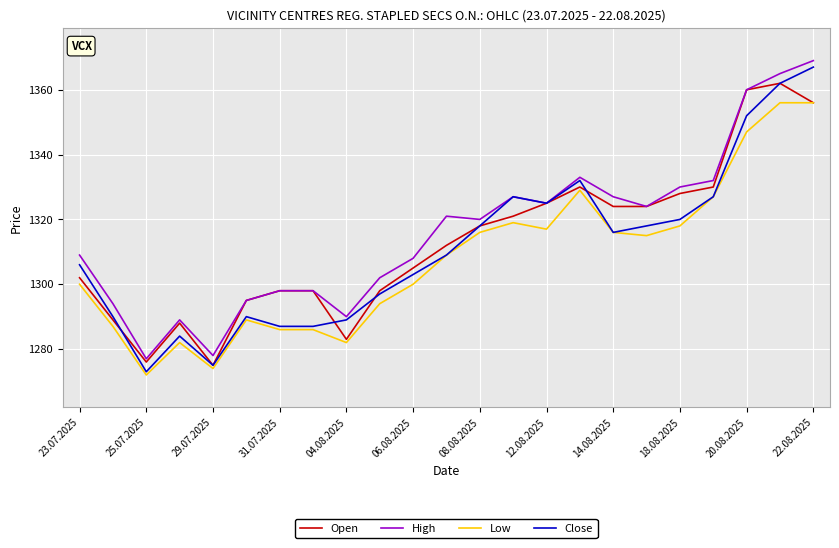

What is the minimum value for Low?

1272